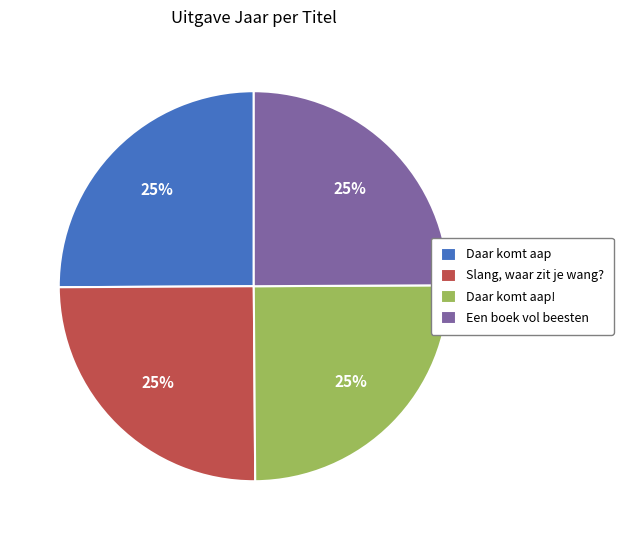

Does any single category account for the majority?

No